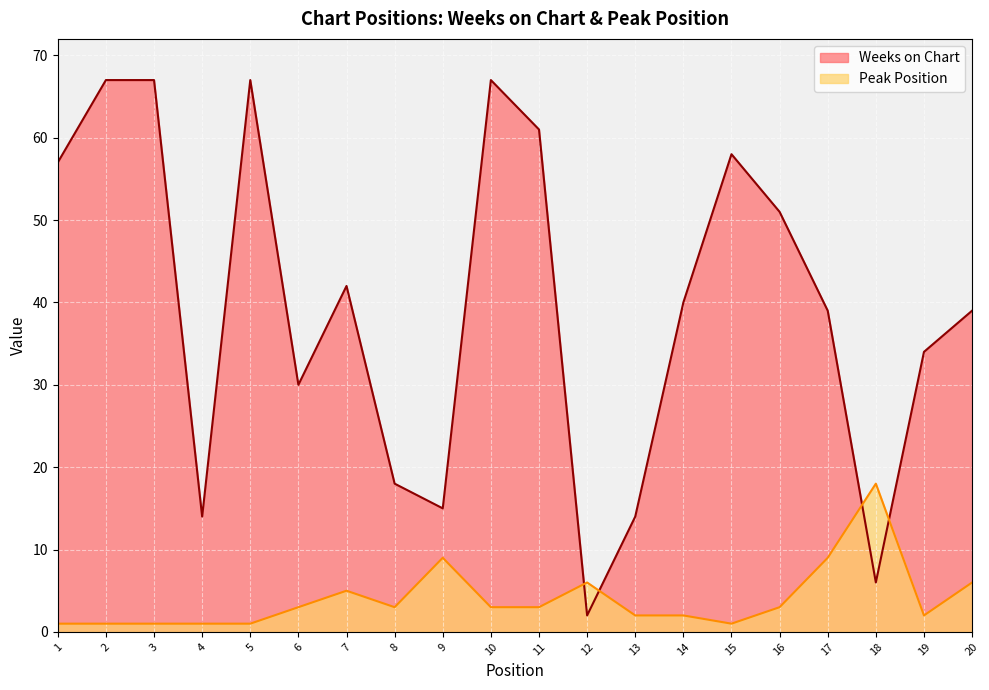

Reading right to left, list all the values displayed in this chart.

Weeks on Chart: 20=39	19=34	18=6	17=39	16=51	15=58	14=40	13=14	12=2	11=61	10=67	9=15	8=18	7=42	6=30	5=67	4=14	3=67	2=67	1=57
Peak Position: 20=6	19=2	18=18	17=9	16=3	15=1	14=2	13=2	12=6	11=3	10=3	9=9	8=3	7=5	6=3	5=1	4=1	3=1	2=1	1=1